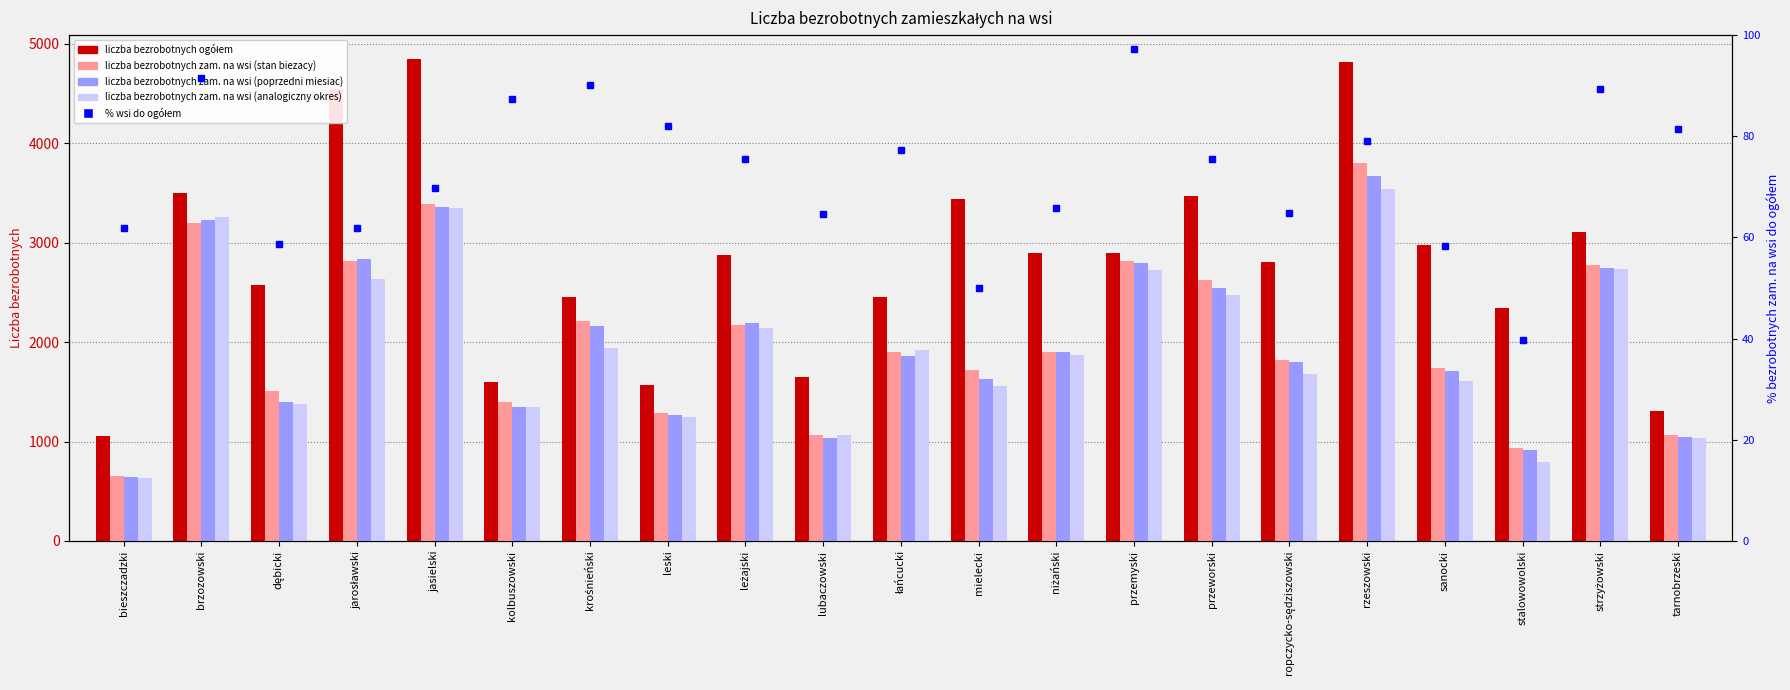

Rank the series at krośnieński from lowest to highest value.

% wsi do ogółem, liczba bezrobotnych zam. na wsi (analogiczny okres), liczba bezrobotnych zam. na wsi (poprzedni miesiac), liczba bezrobotnych zam. na wsi (stan biezacy), liczba bezrobotnych ogółem